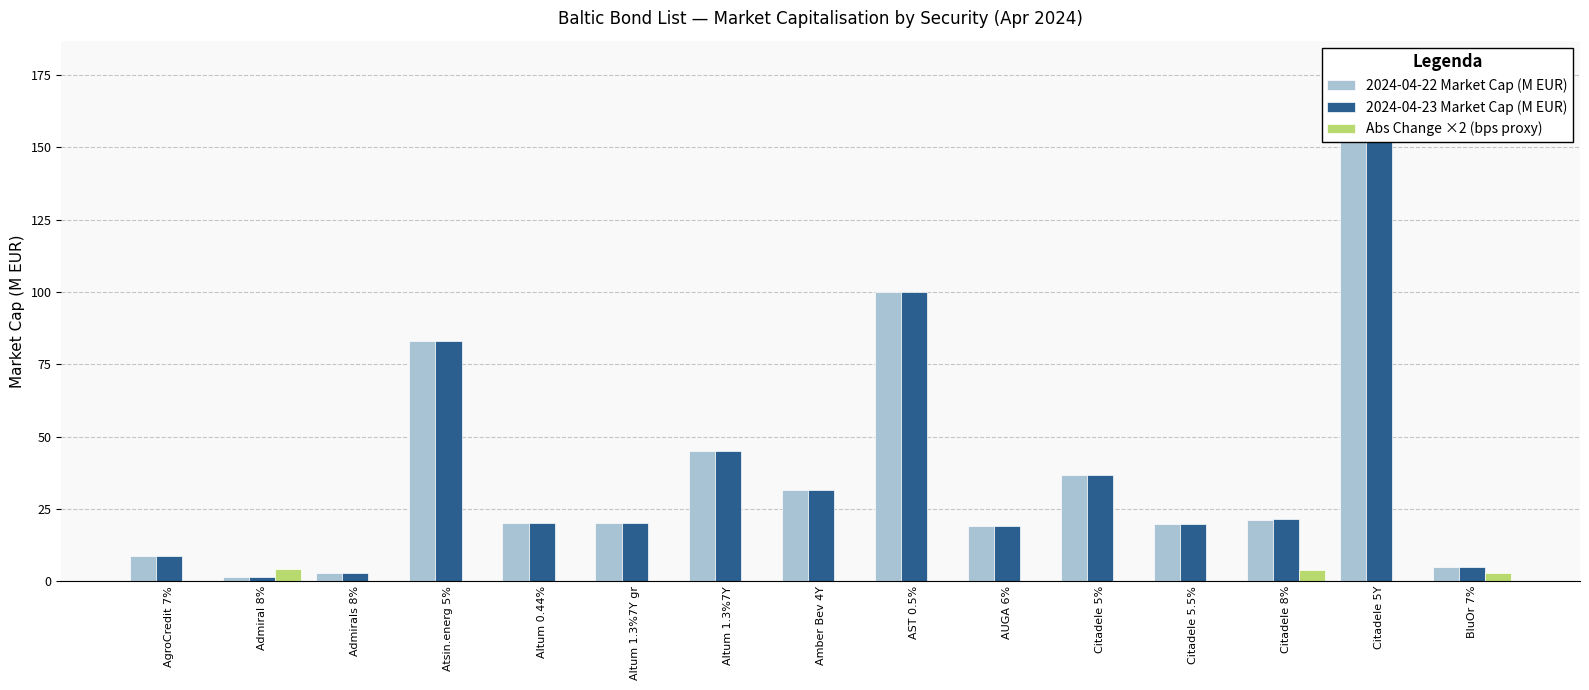

Which category has the highest value in the 2024-04-23 Market Cap (M EUR) series?

Citadele 5Y